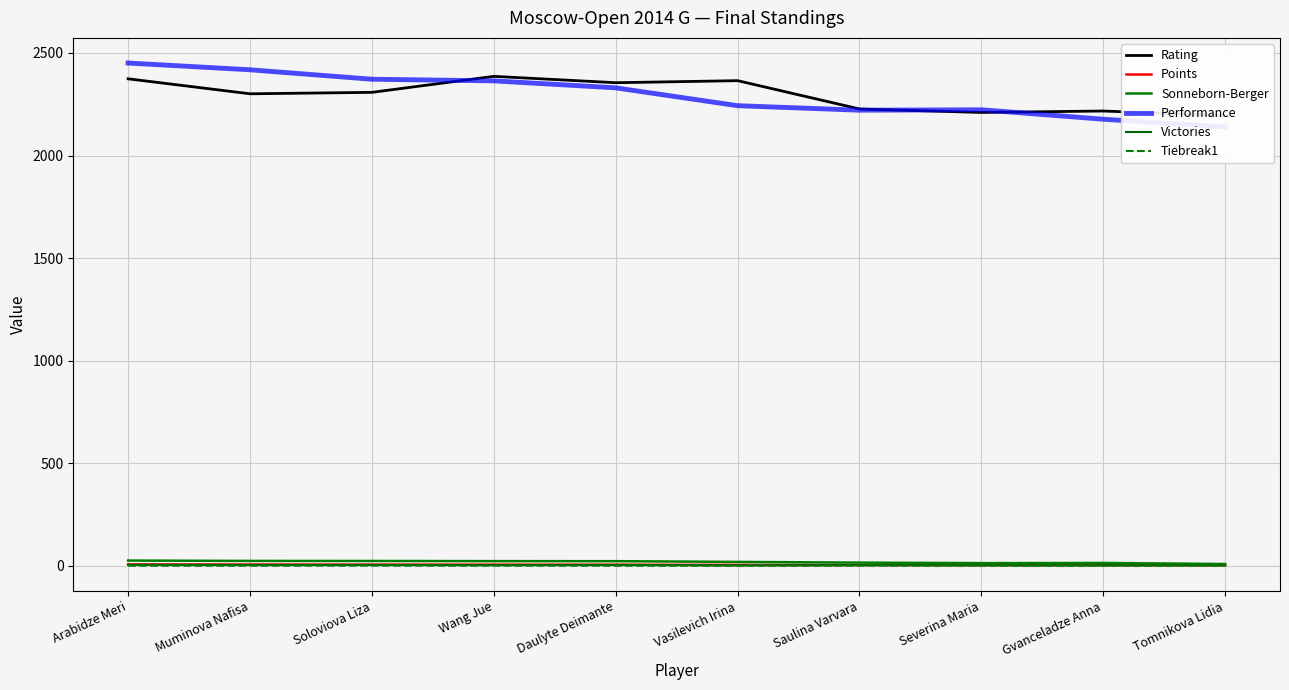

What is the label of the 3rd point from the right?

Severina Maria